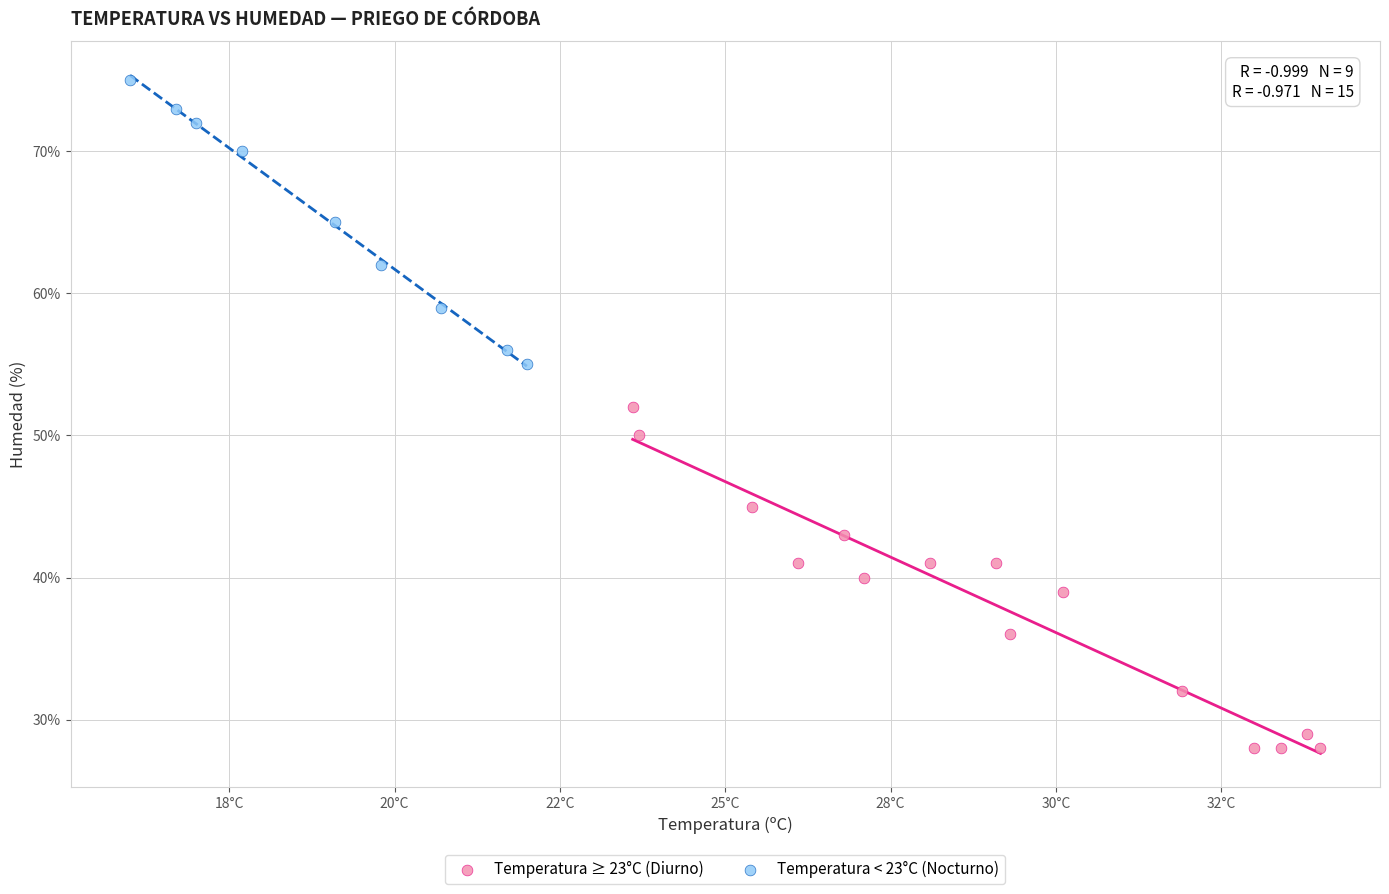

Which series has the largest Y range (max minus min)?

Temperatura ≥ 23°C (Diurno)